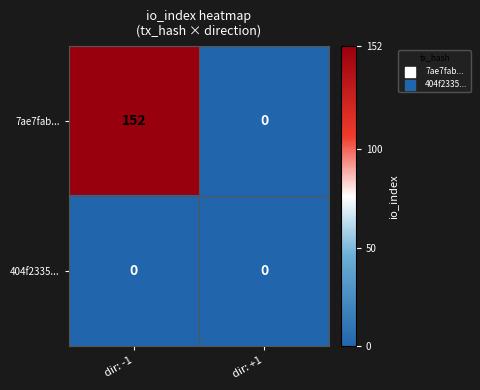

Reading right to left, extract all data points from this chart.

7ae7fab...: dir: +1=0	dir: -1=152
404f2335...: dir: +1=0	dir: -1=0